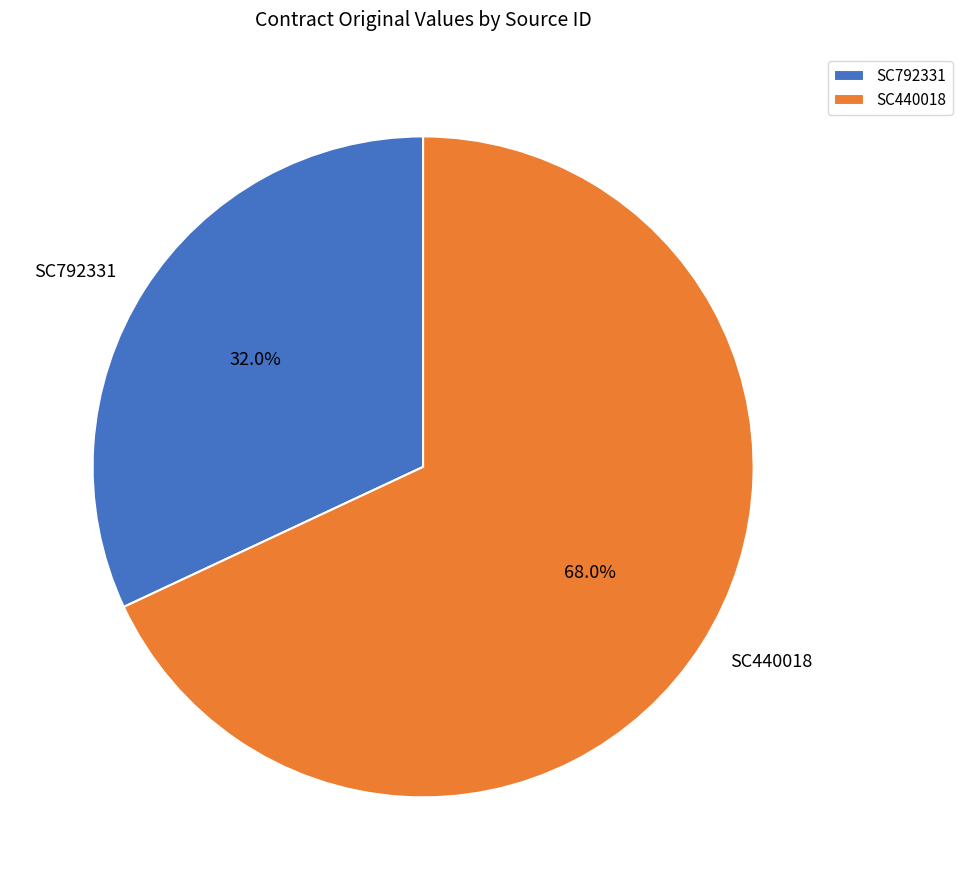

Is it true that SC440018 is 78% of the pie?

False